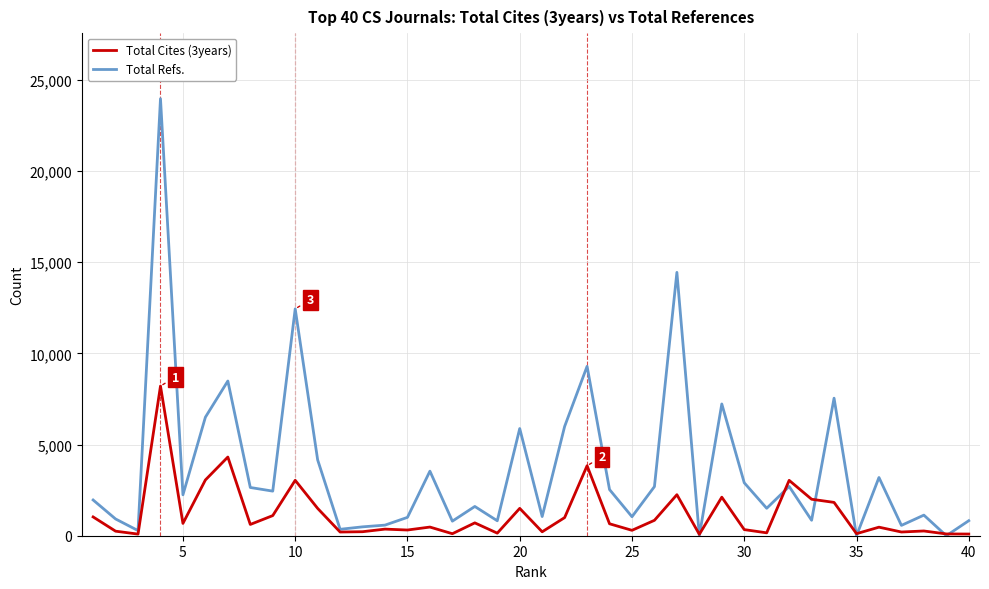

Is this an area chart (filled region under the line)?

No